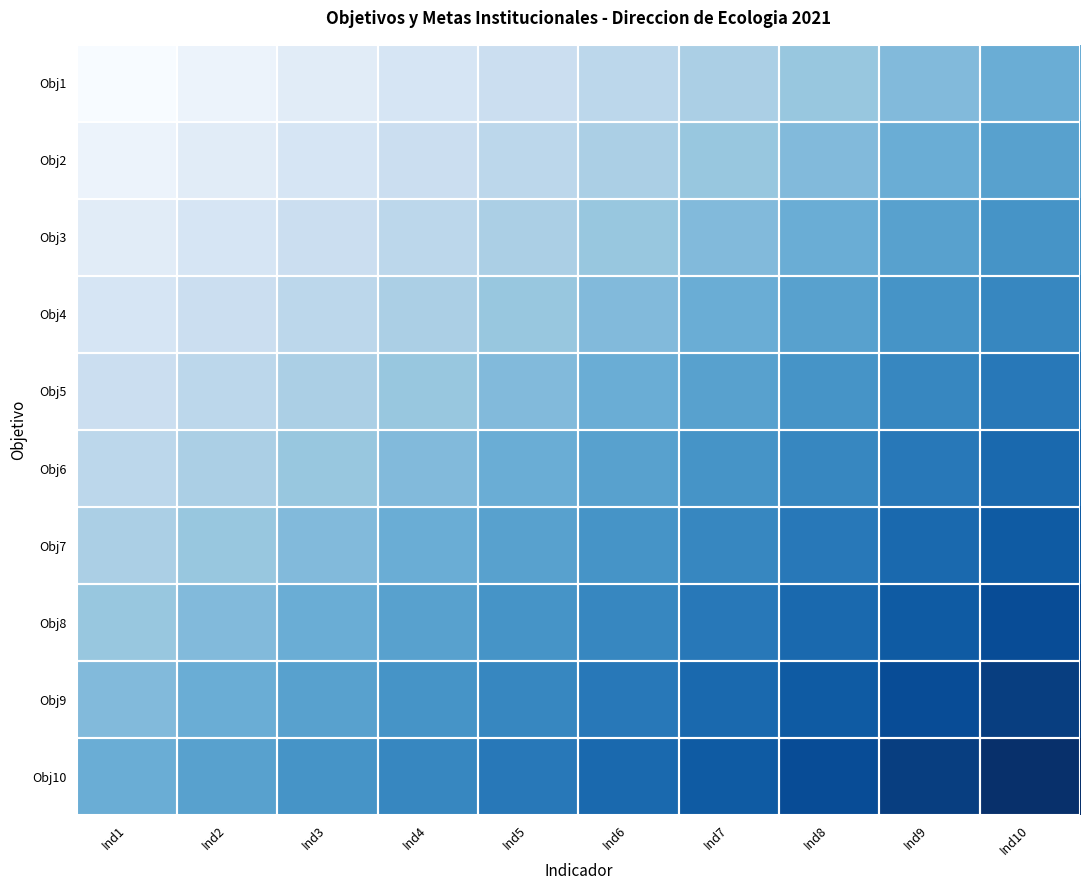

At Ind6, list the series in order from largest to smallest.

Obj10, Obj9, Obj8, Obj7, Obj6, Obj5, Obj4, Obj3, Obj2, Obj1